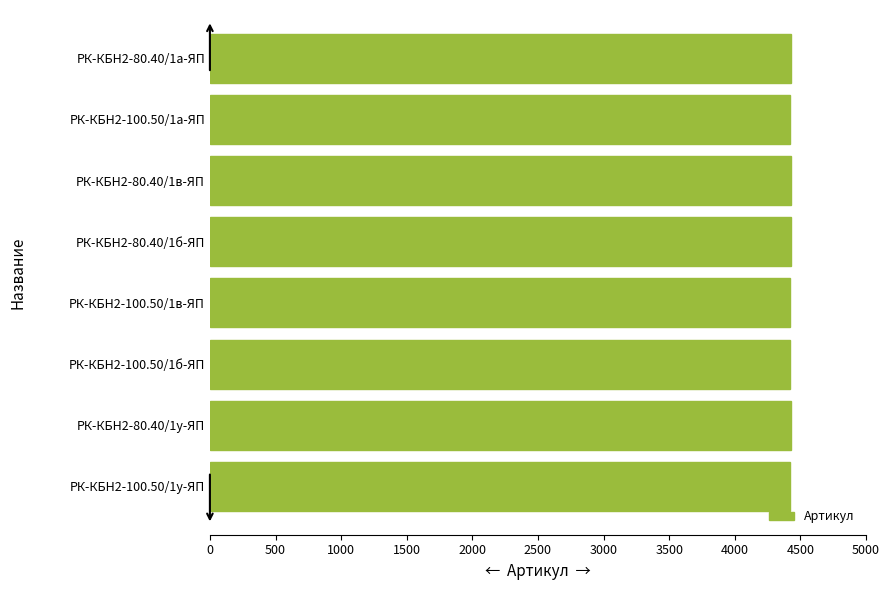

How many bars are there in total?

8